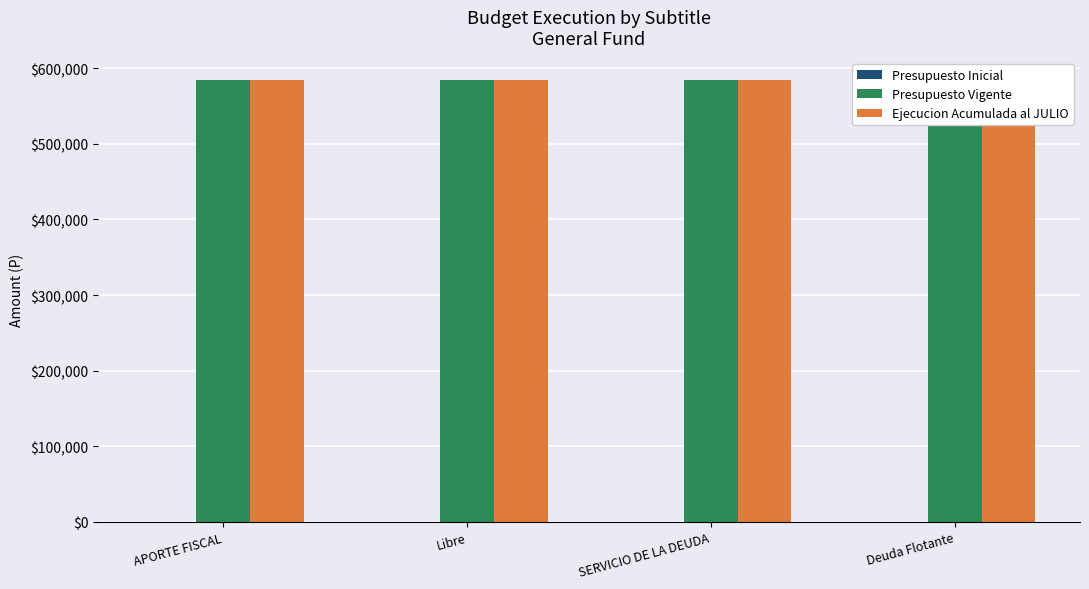

What is the value of the Presupuesto Vigente bar at the 2nd from the left?

584573